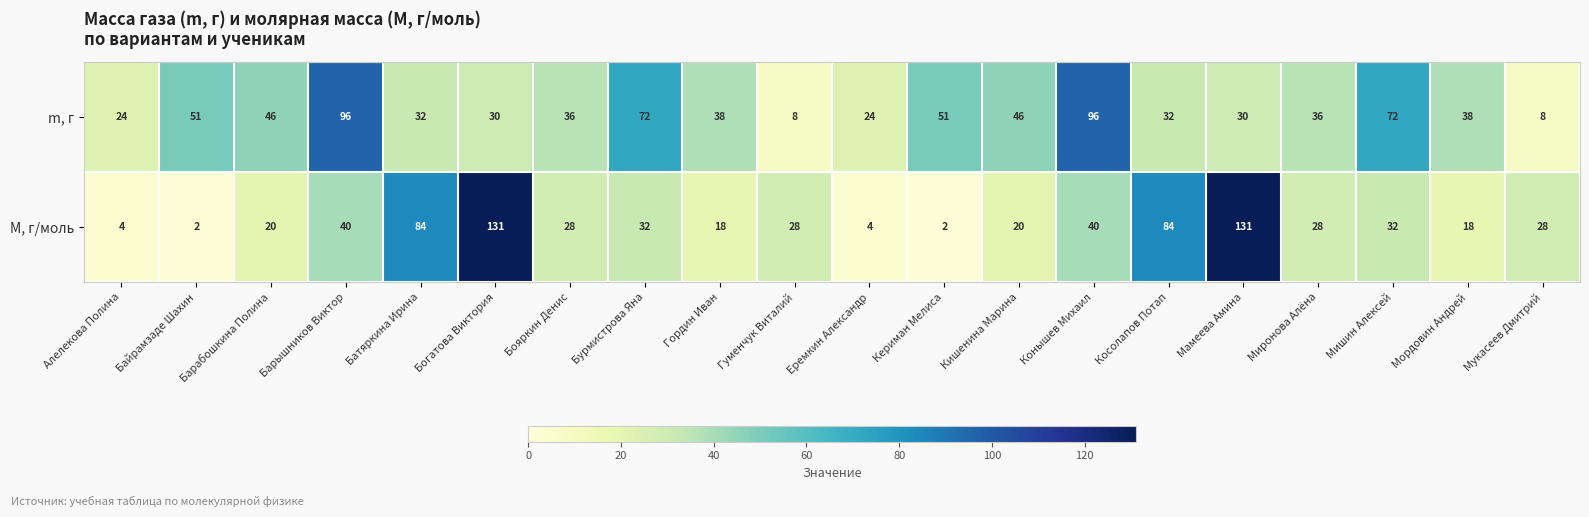

What is the highest value of the m, г series?

96